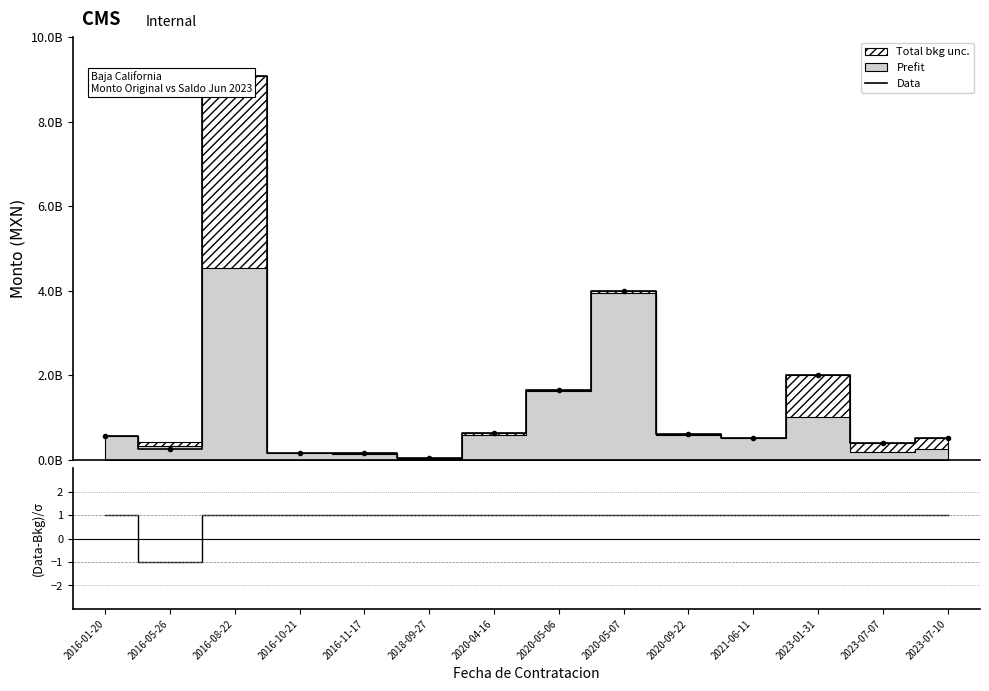

Which series changed the most between 2016-08-22 and 2021-06-11?

Data